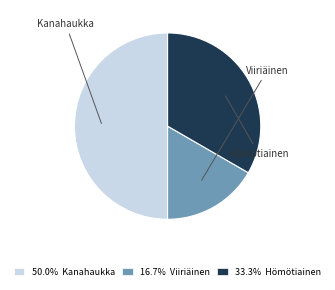

What is the largest slice in the pie chart?

Kanahaukka